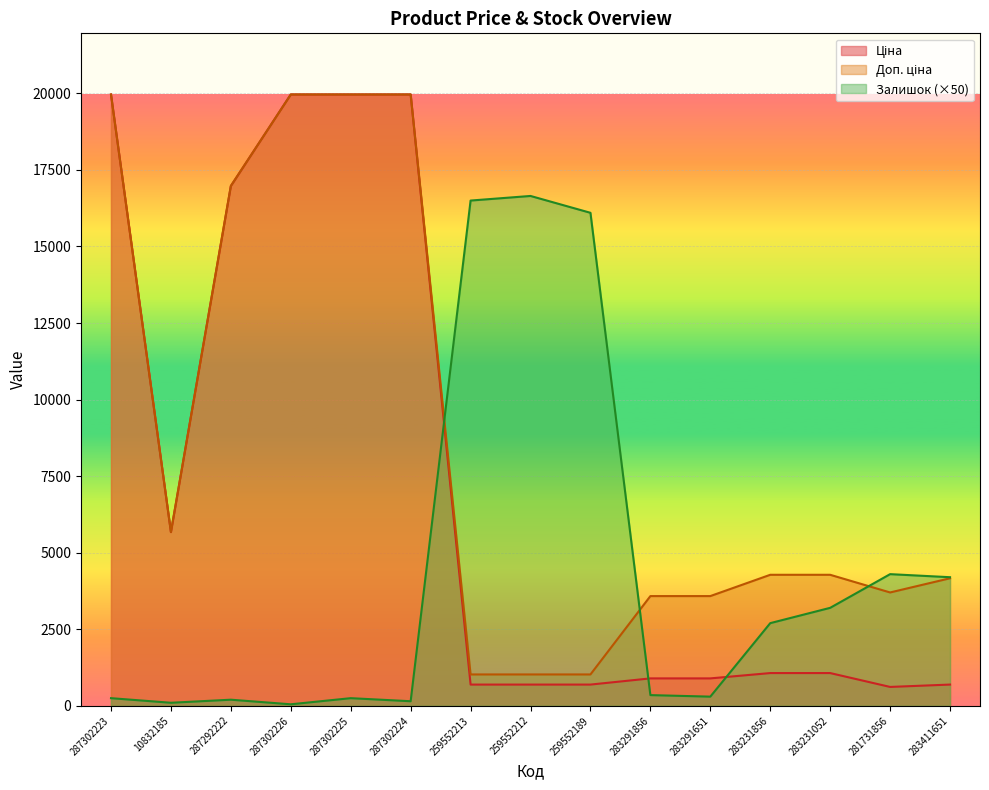

Rank the series by their average value, from lowest to highest.

Залишок, Ціна, Доп. ціна